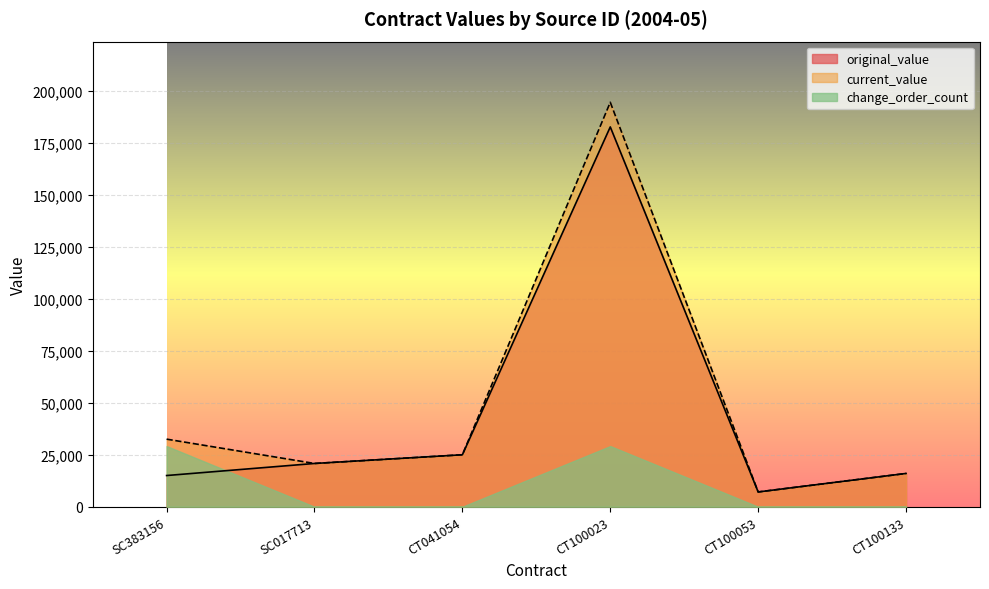

Which series changed the most between CT041054 and CT100023?

current_value